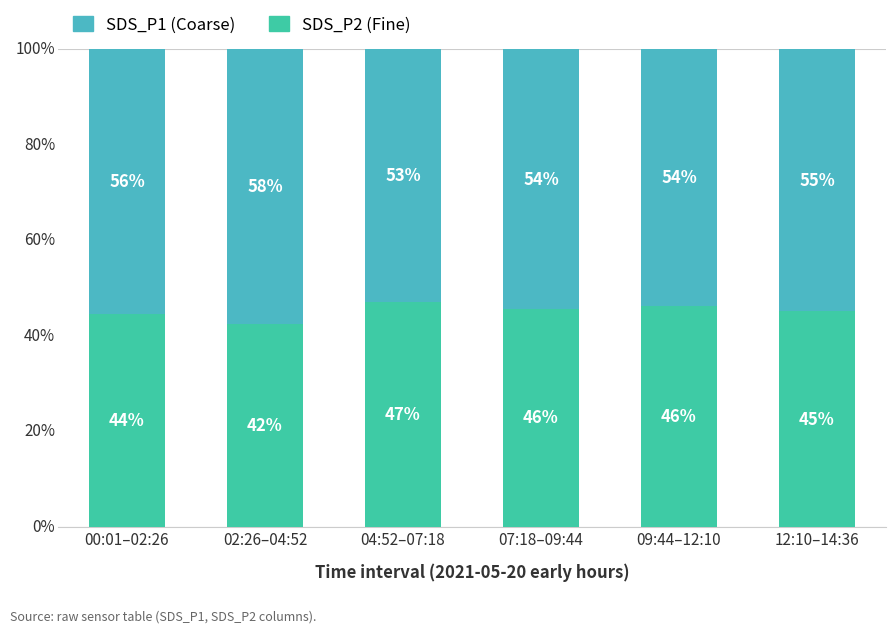

Does the chart contain stacked bars?

Yes